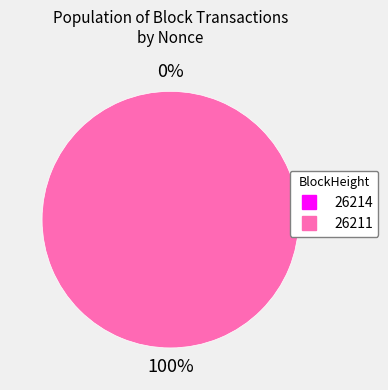

The 26214 slice represents 9% of the pie. True or false?

False